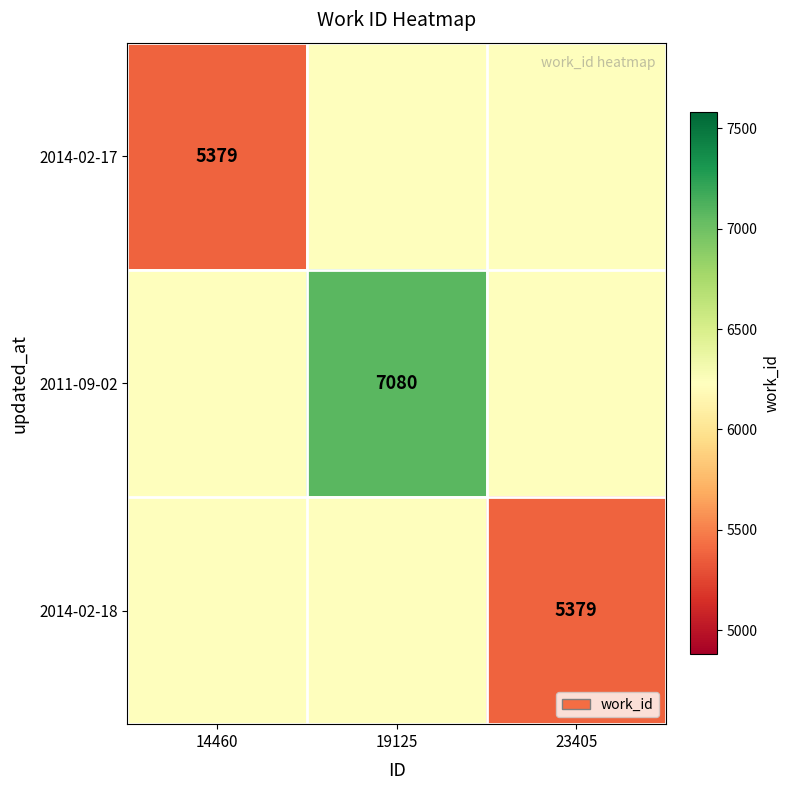

Is the value of 2011-09-02 at 19125 greater than the value of 2014-02-18 at 23405?

Yes